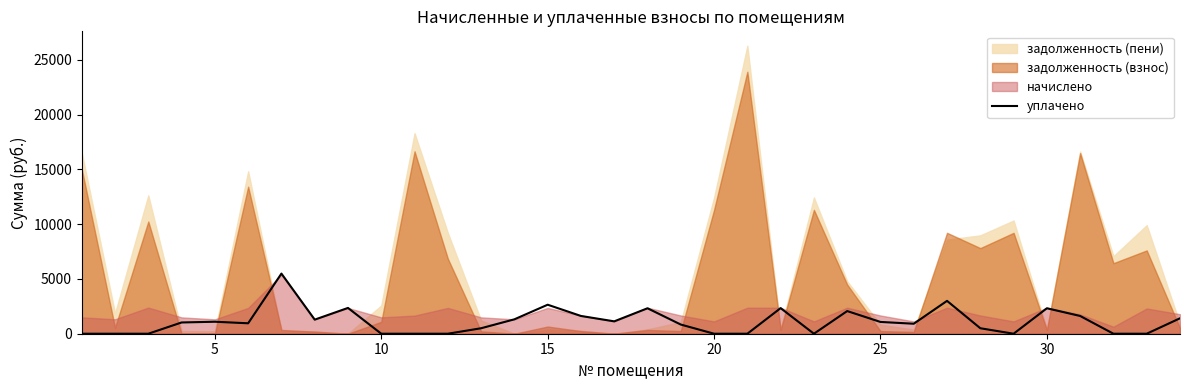

How many values are above zero?

23